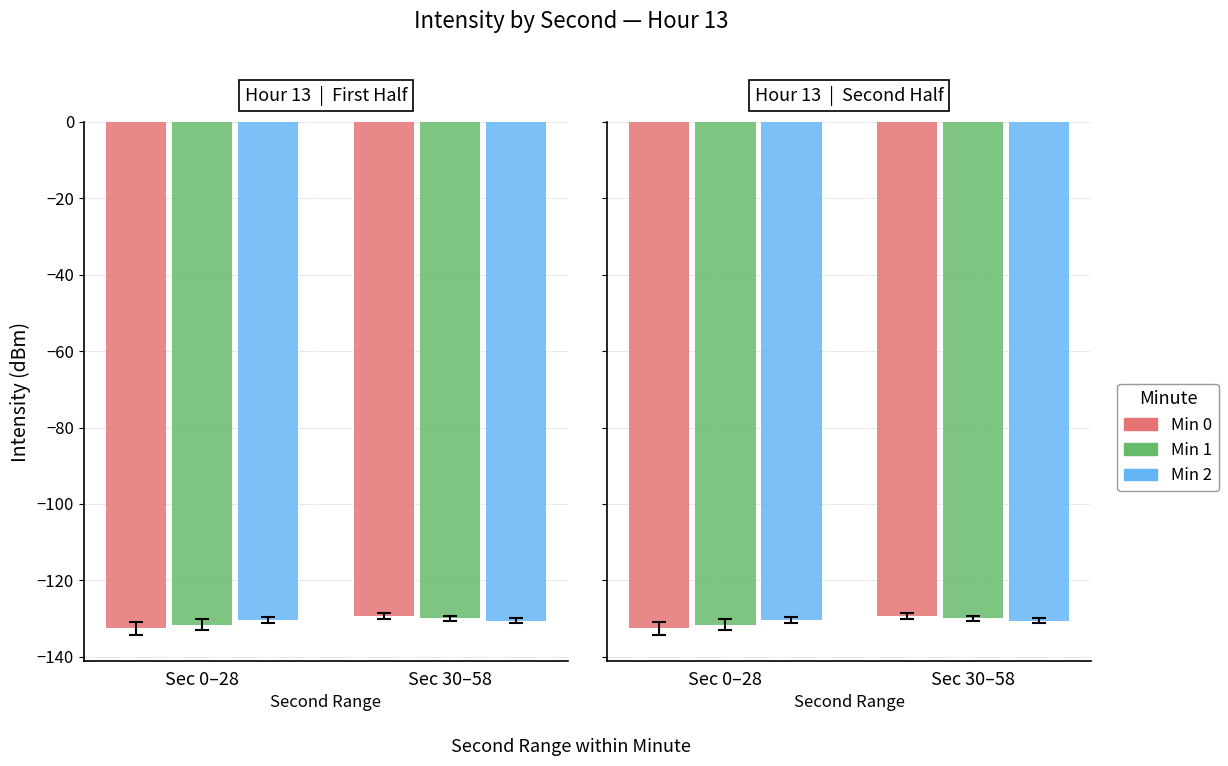

At how many categories does at least one series exceed -132?

2